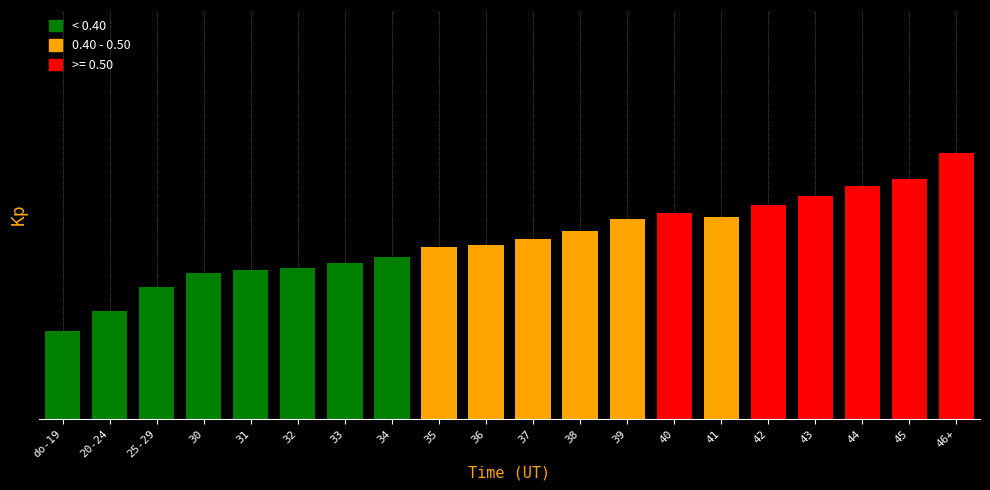

Are the bars horizontal?

No